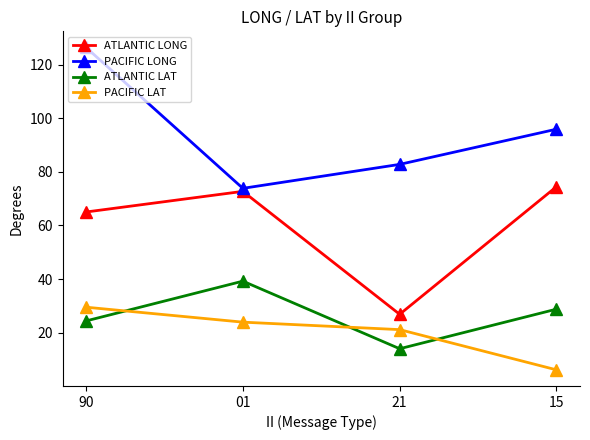

Where is the first local minimum for PACIFIC LONG?

01